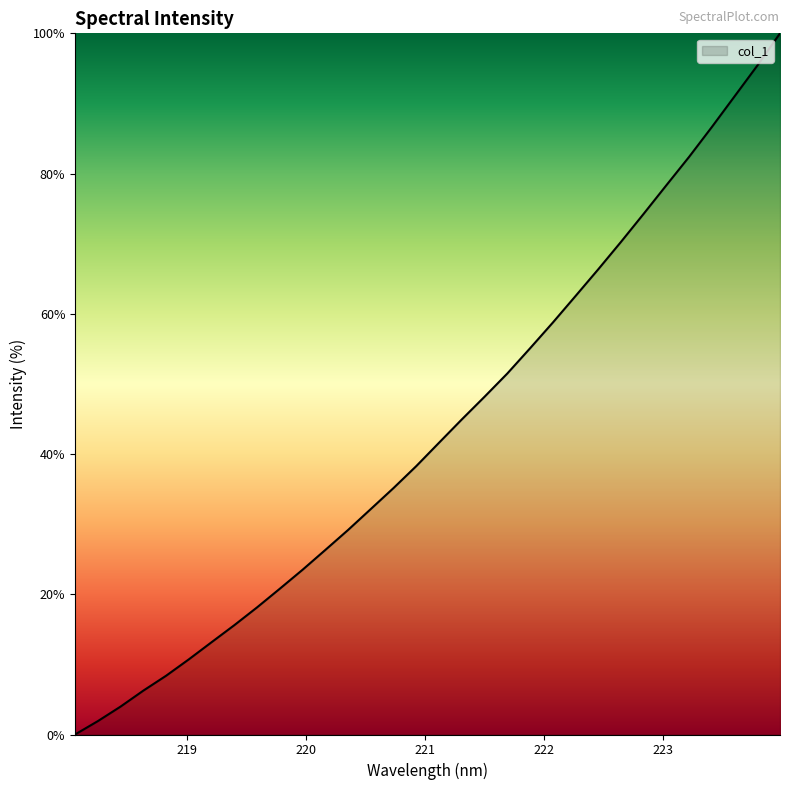

What is the difference between the maximum and minimum values?

100.0